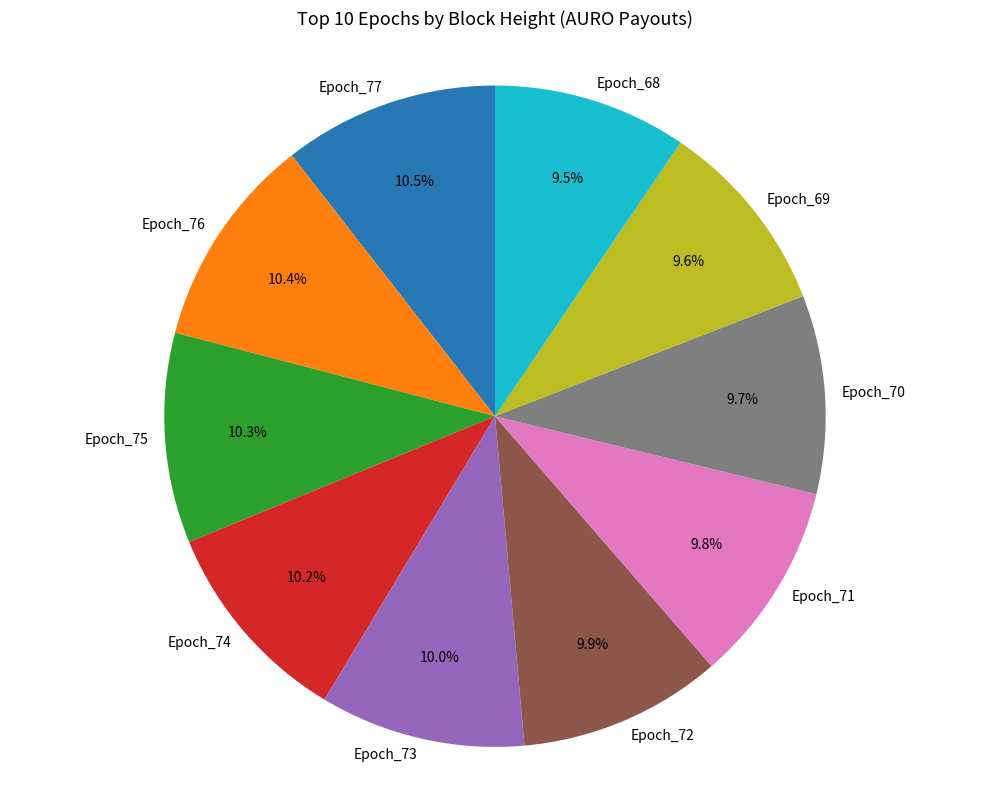

Combined, do Epoch_70 and Epoch_77 account for over 50%?

No